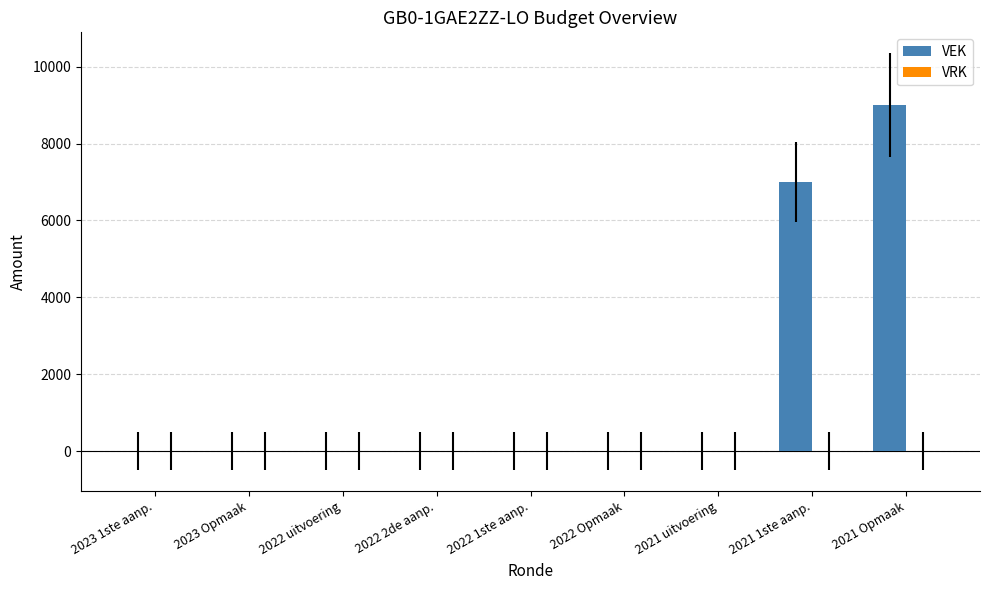

Reading right to left, list all the values displayed in this chart.

2021 Opmaak=9000	2021 1ste aanp.=7000	2021 uitvoering=0	2022 Opmaak=0	2022 1ste aanp.=0	2022 2de aanp.=0	2022 uitvoering=0	2023 Opmaak=0	2023 1ste aanp.=0